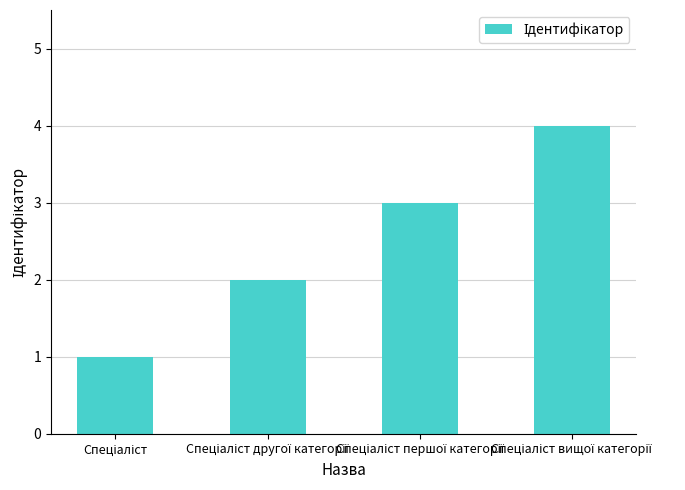

What is the difference between the second highest and second lowest values?

1